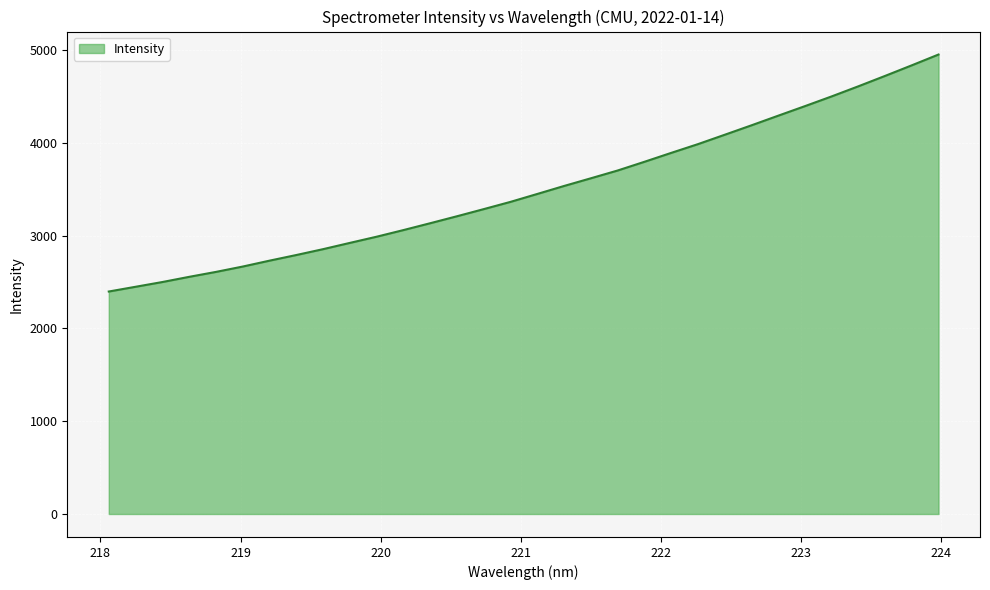

What is the maximum value shown in the chart?

4953.6